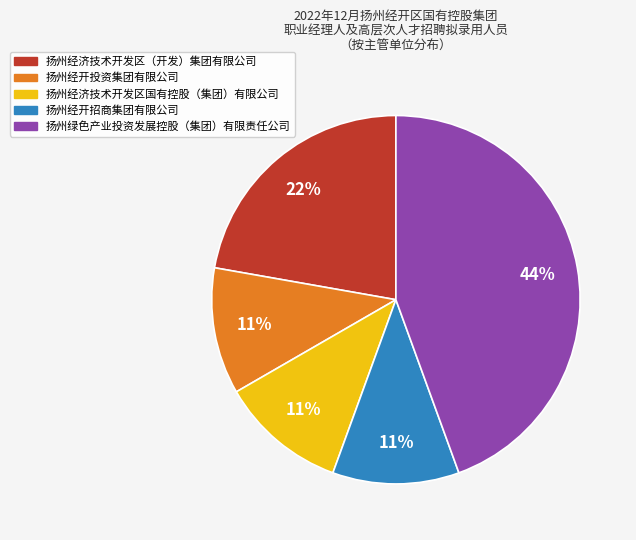

Approximately how many times larger is the value at 扬州绿色产业投资发展控股（集团）有限责任公司 compared to 扬州经开招商集团有限公司?

4.0